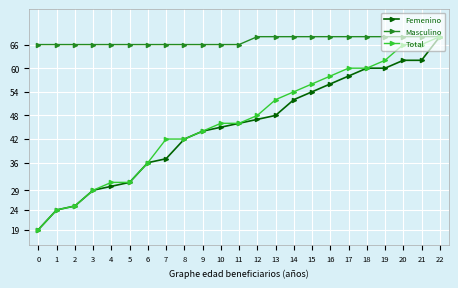

How many lines are shown in the chart?

3